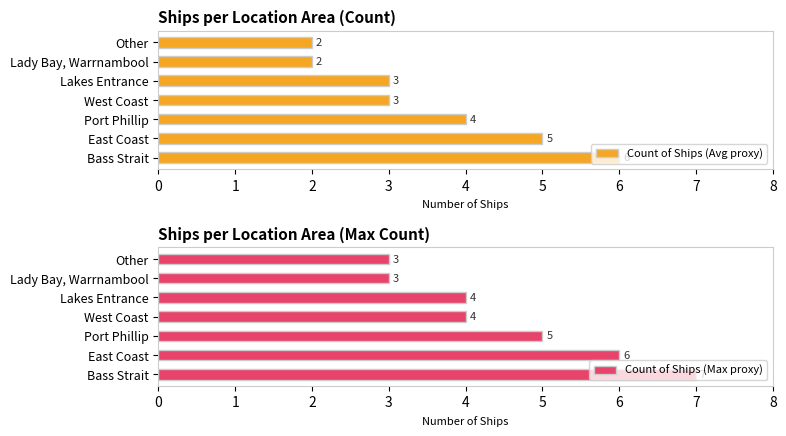

What is the difference between the Count of Ships (Max proxy) values at Lakes Entrance and Port Phillip?

1